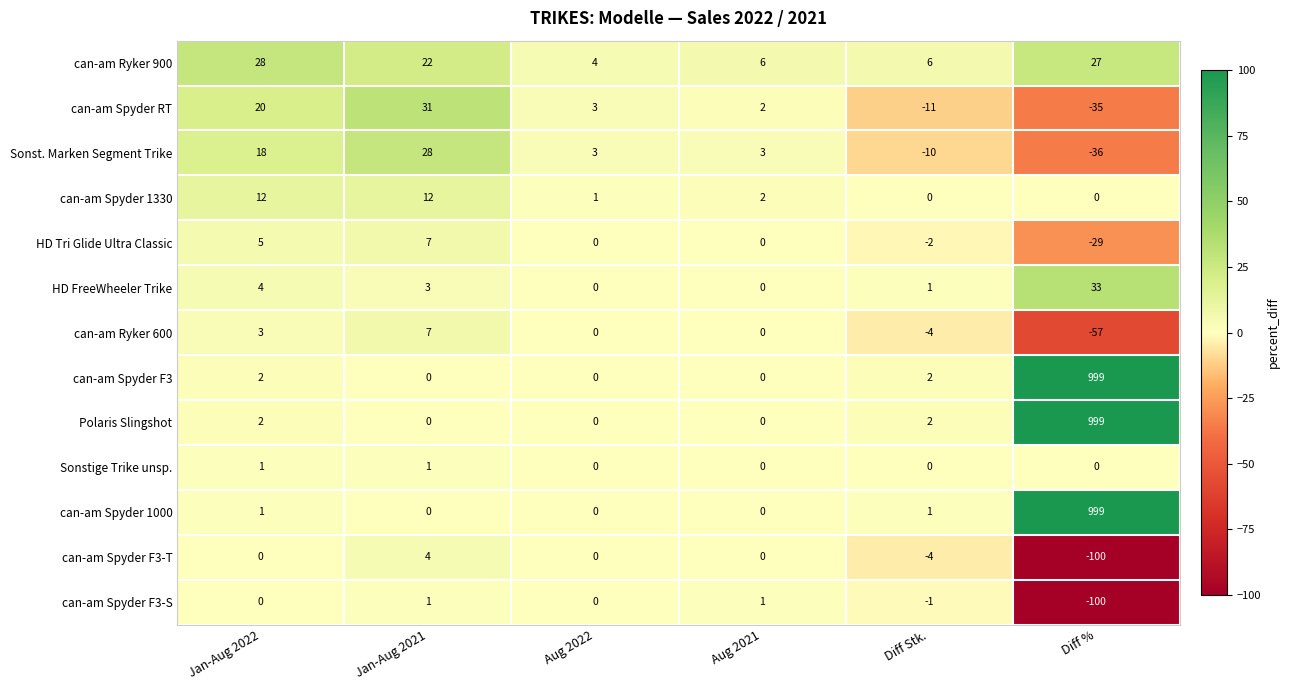

What is the difference between the maximum and minimum values in the can-am Spyder F3-S series?

101